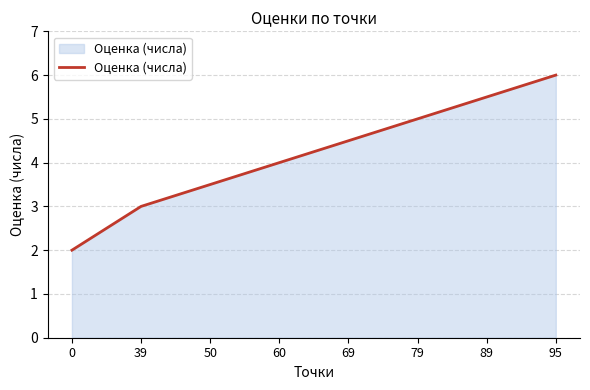

Approximately how many times larger is the value at 0 compared to 89?

0.4